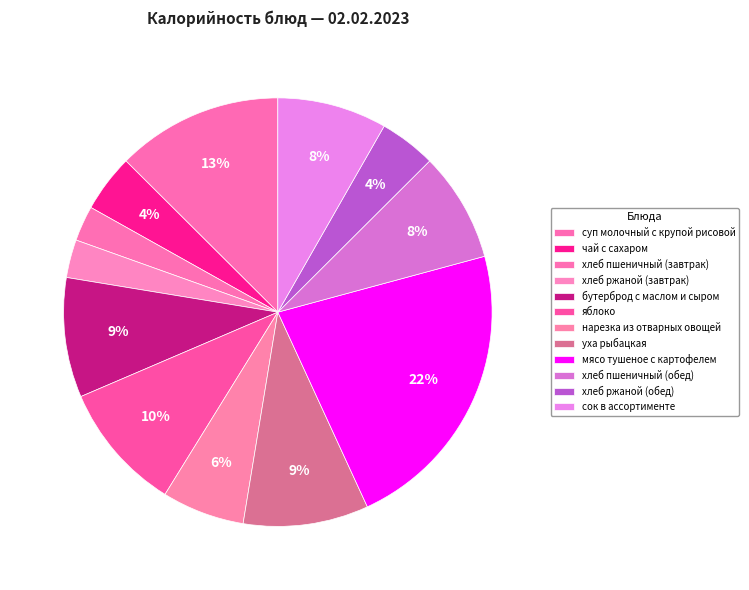

Combined, do яблоко and нарезка из отварных овощей account for over 50%?

No